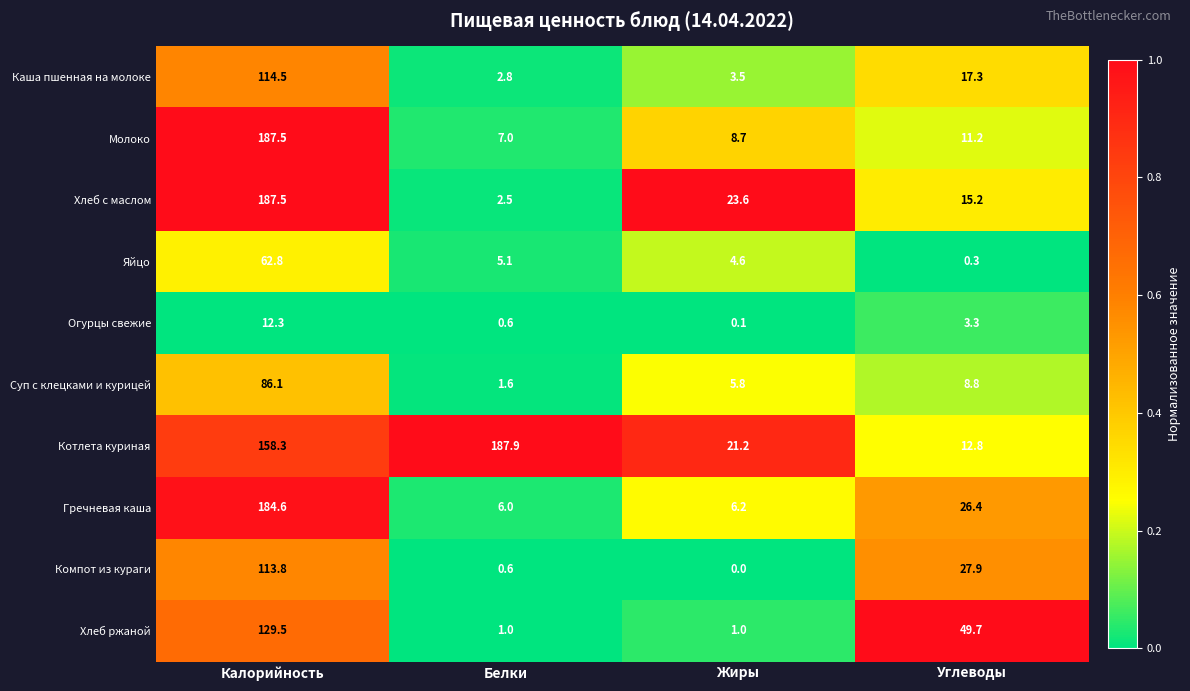

At Жиры, list the series in order from largest to smallest.

Хлеб с маслом, Котлета куриная, Молоко, Гречневая каша, Суп с клецками и курицей, Яйцо, Каша пшенная на молоке, Хлеб ржаной, Огурцы свежие, Компот из кураги